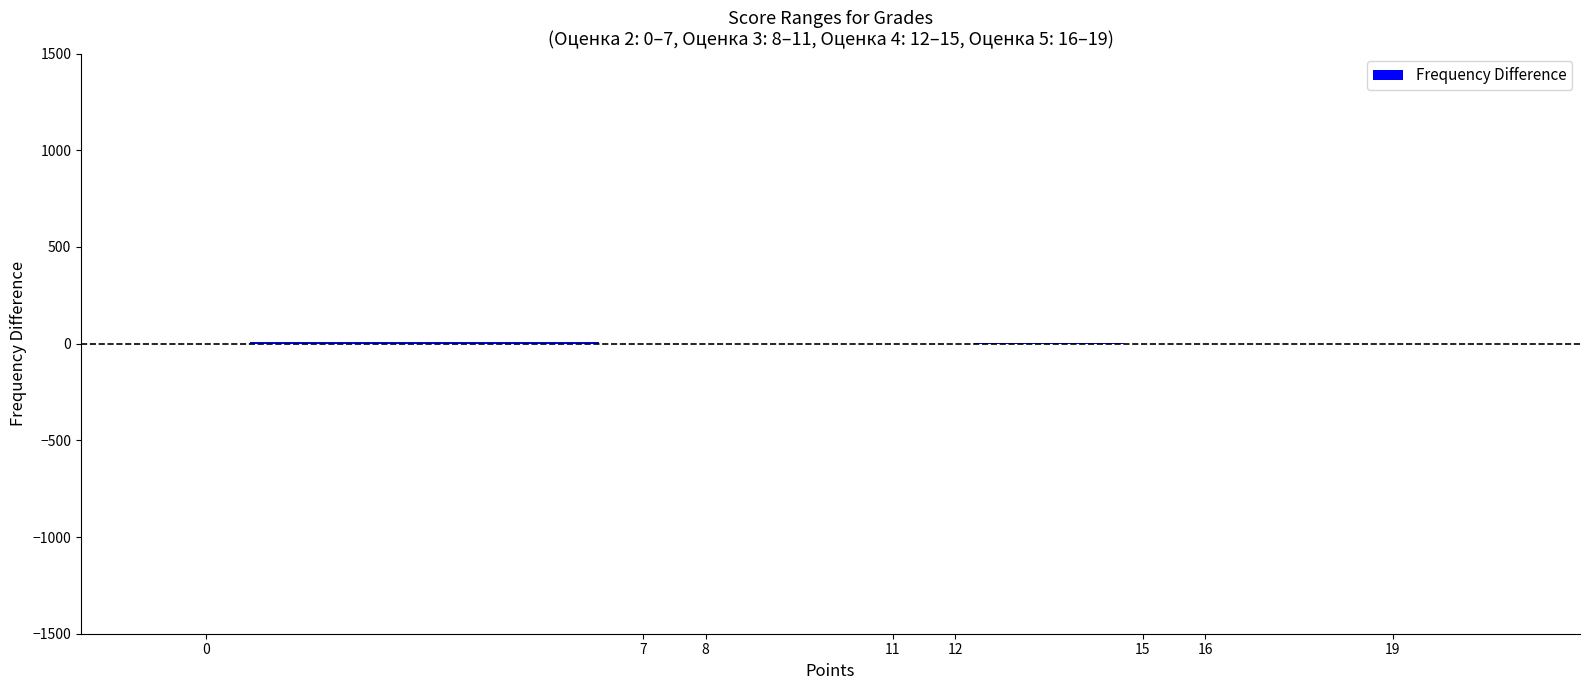

What is the value of the 1st bar from the left?

7